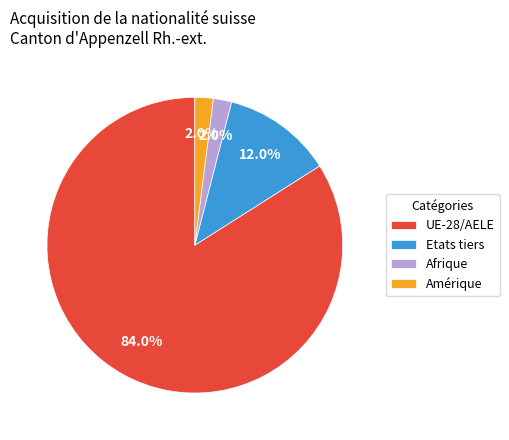

What is the ratio of the value at UE-28/AELE to the value at Afrique?

42.0